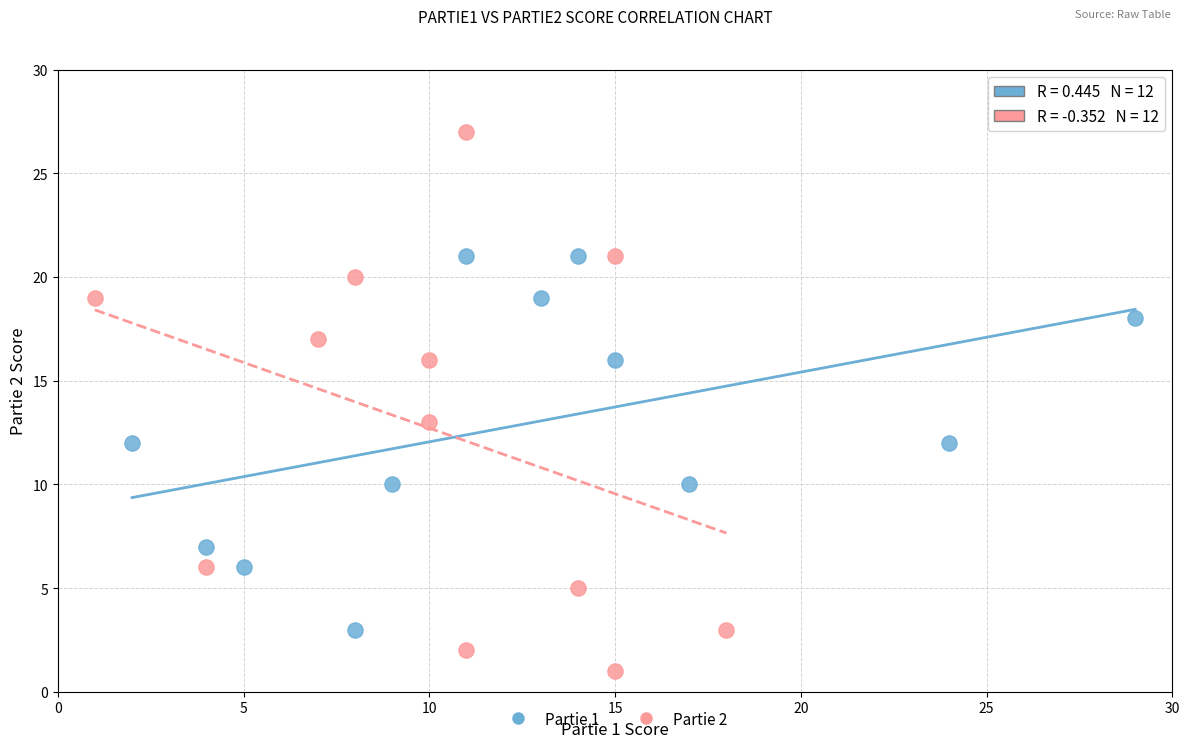

Which series reaches the minimum Y coordinate?

Partie 2